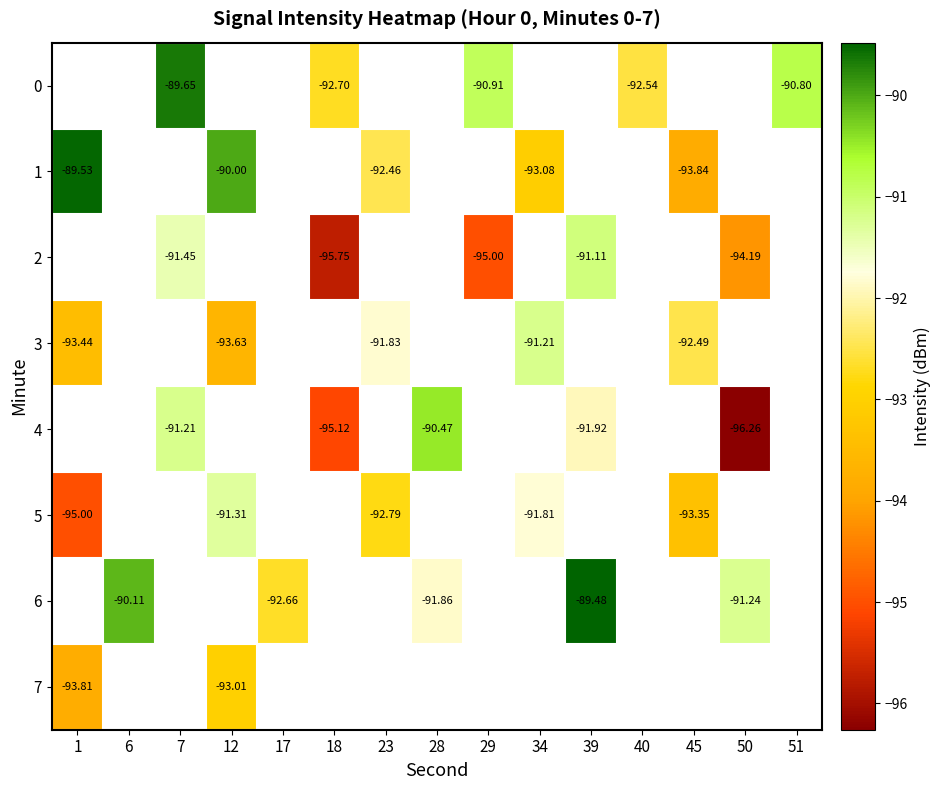

At which category does the chart reach its minimum across all series?

50